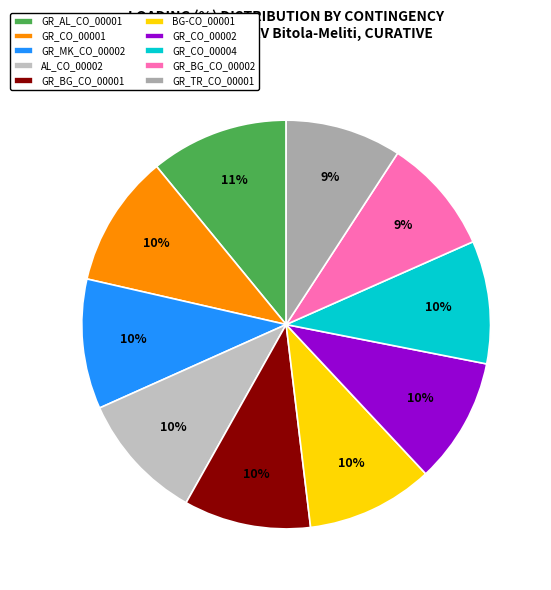

Does GR_BG_CO_00001 account for over 50% of the chart?

No